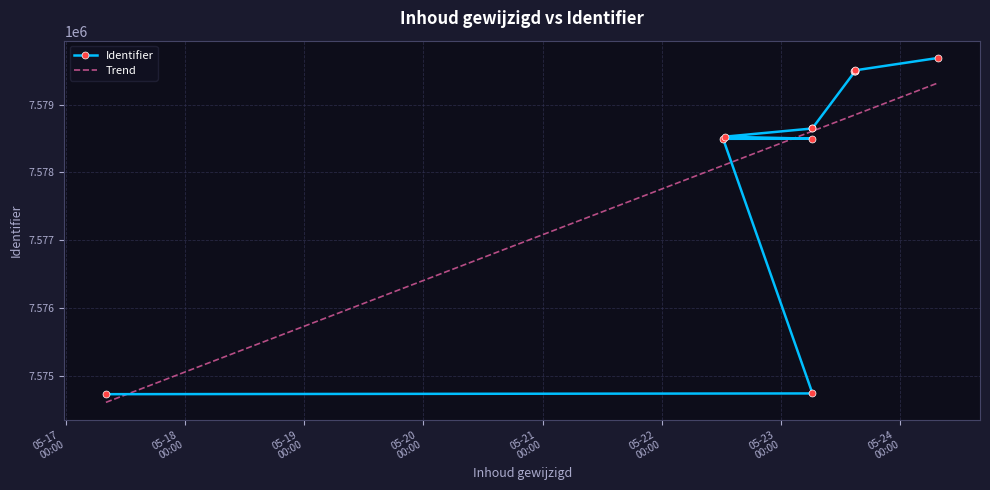

How many series are shown in this chart?

1